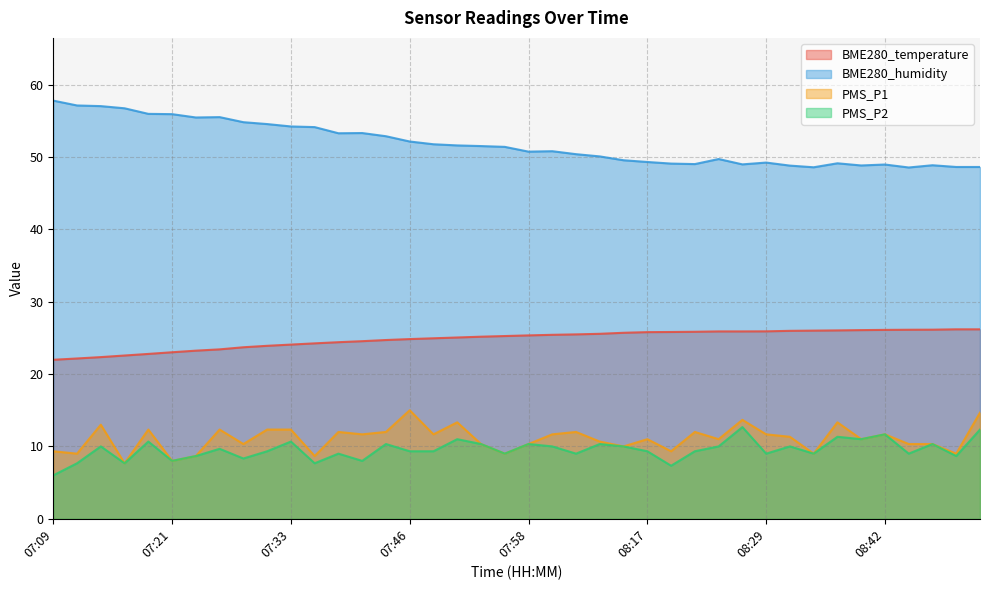

The PMS_P1 series shows 13.3 at 07:51. True or false?

True